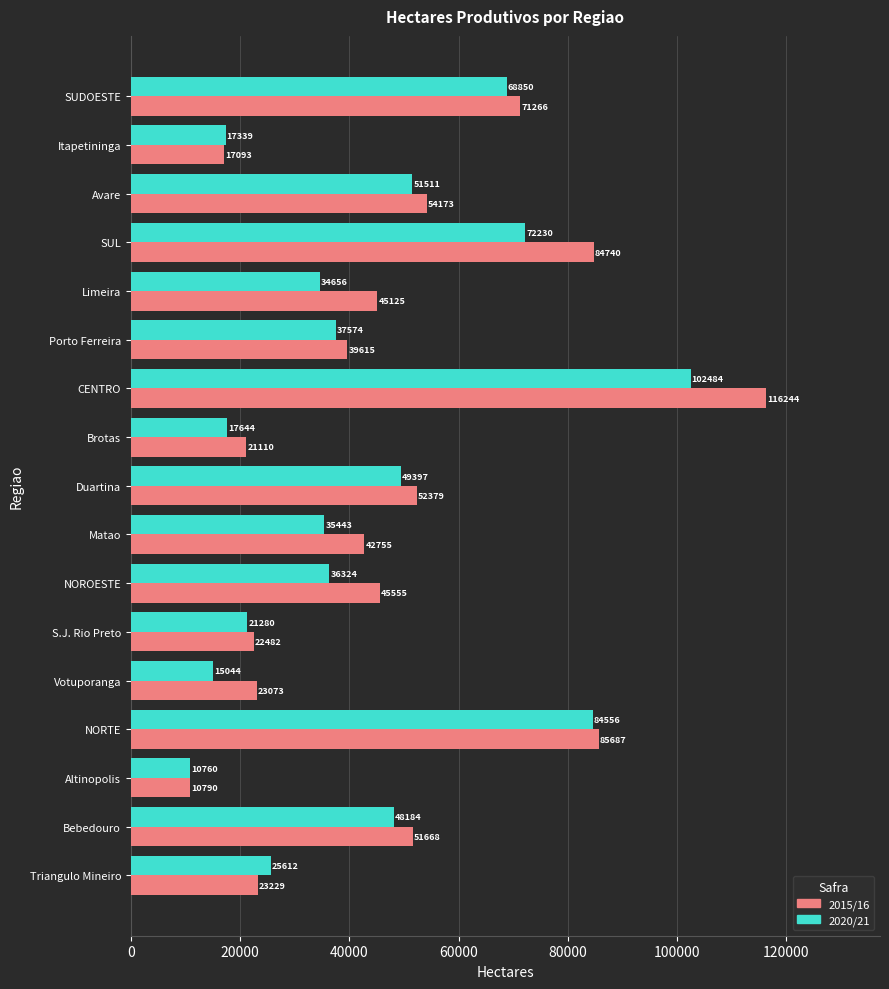

Which series has the widest spread of values?

2015/16